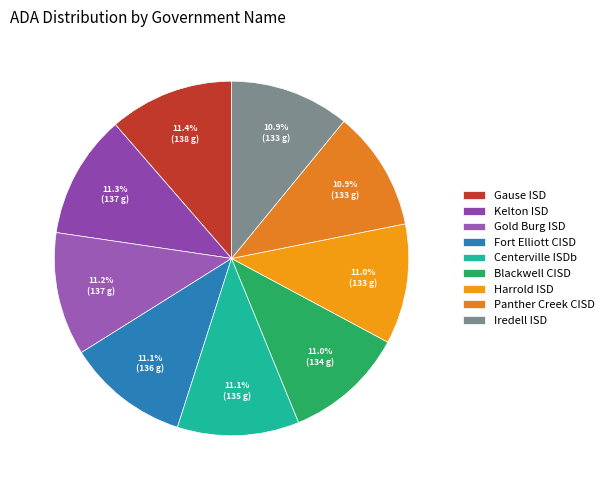

What is the ratio of the value at Kelton ISD to the value at Panther Creek CISD?

1.0